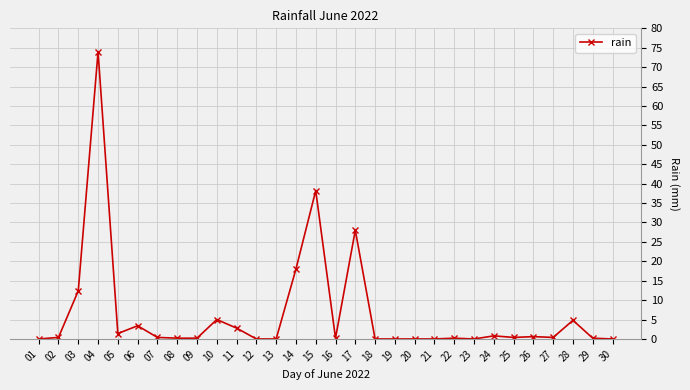

What is the sum of the values at 09 and 10?

5.2